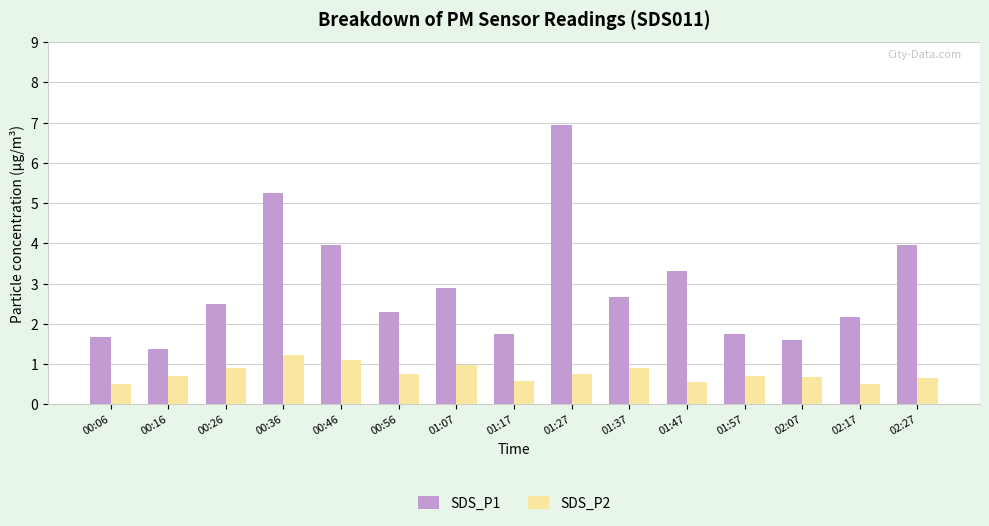

Which category has the highest value in the SDS_P1 series?

01:27